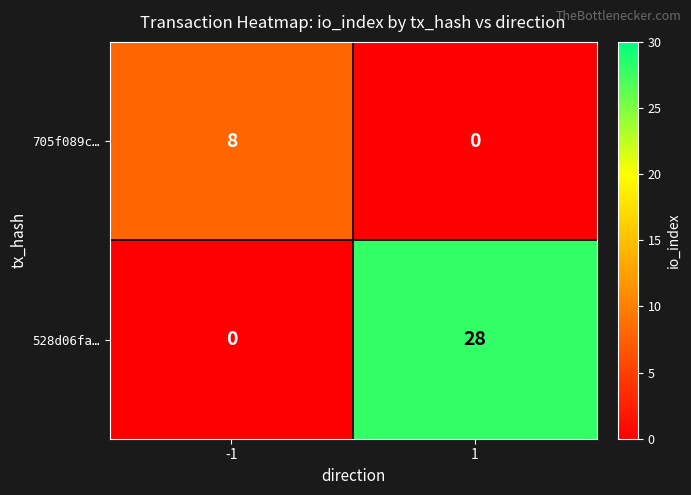

Reading left to right, list all the values displayed in this chart.

705f089c…: -1=8	1=0
528d06fa…: -1=0	1=28